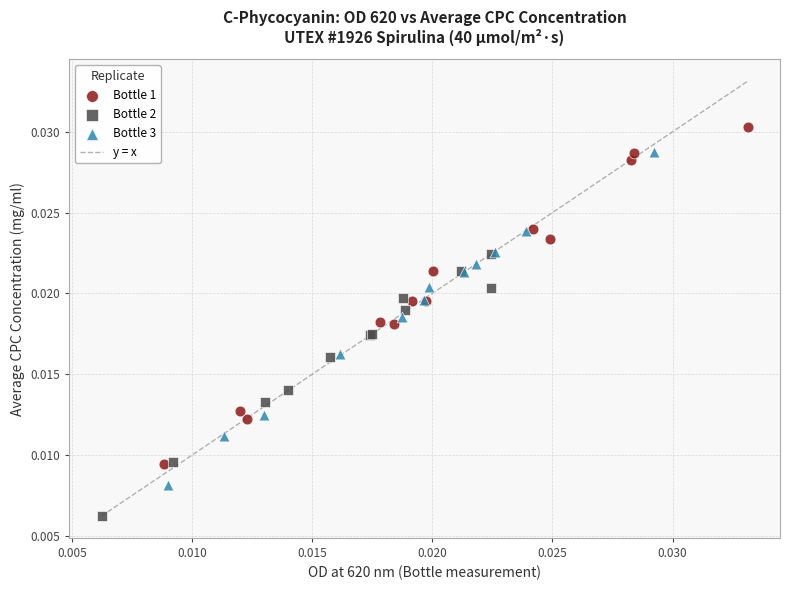

Which series contains the highest Y value?

Bottle 1